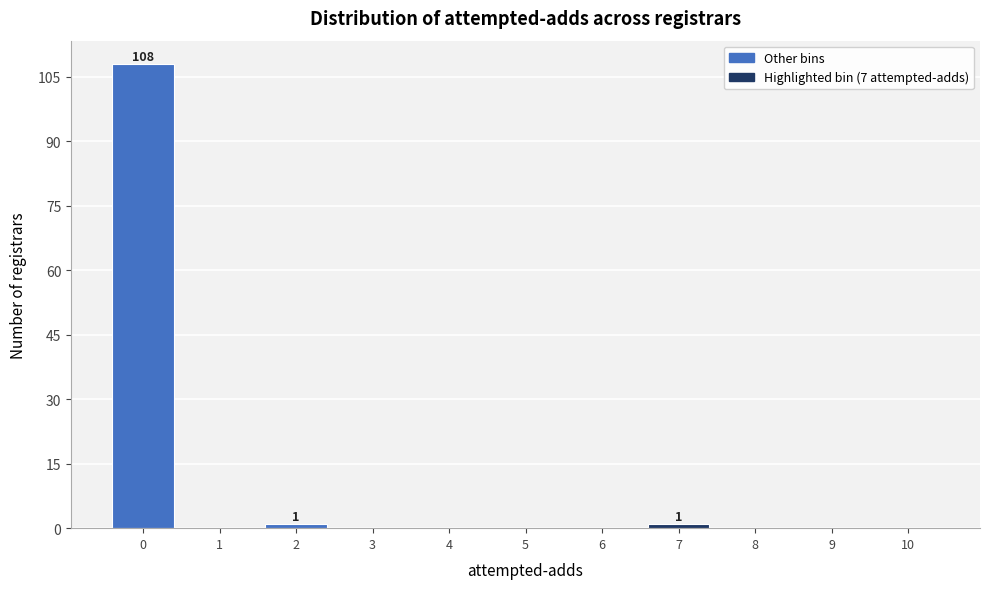

Over which range of the x-axis is the bar tallest?

-0.5 to 0.5